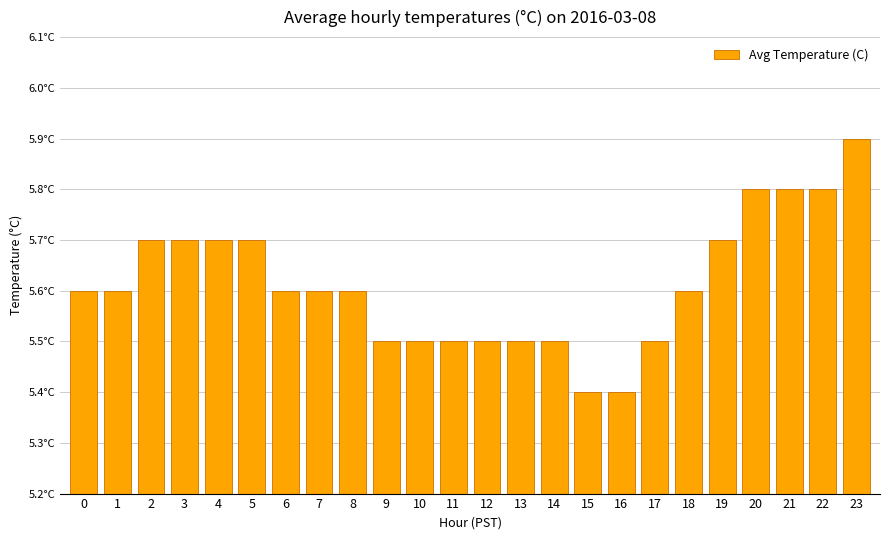

Approximately how many times larger is the value at 7 compared to 16?

1.0